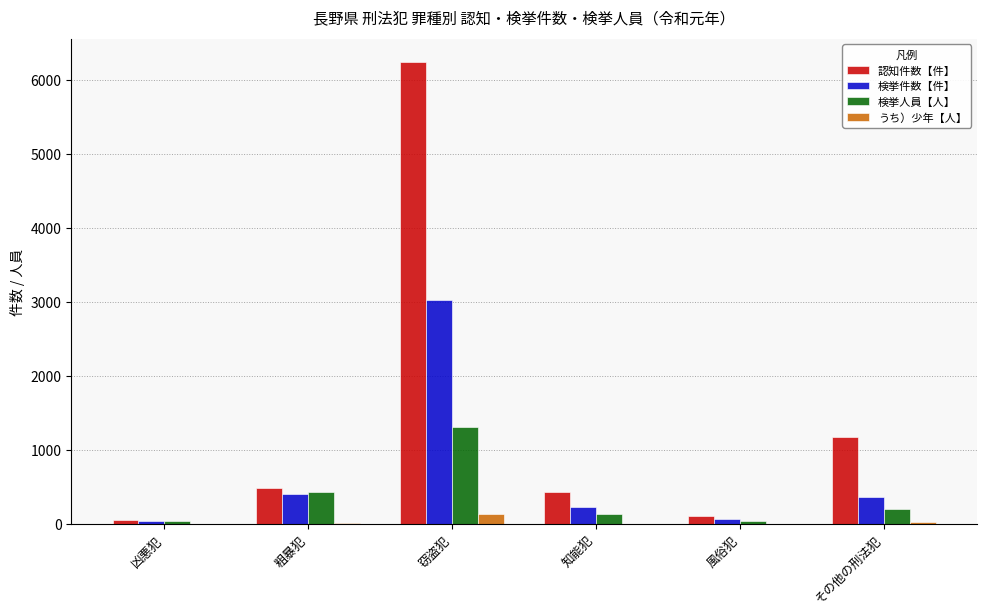

Which series changed the most between 凶悪犯 and その他の刑法犯?

認知件数【件】